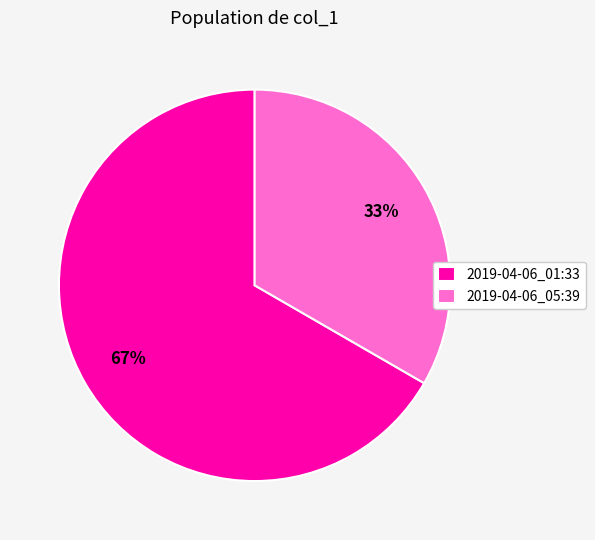

Which has a higher value, 2019-04-06_05:39 or 2019-04-06_01:33?

2019-04-06_01:33